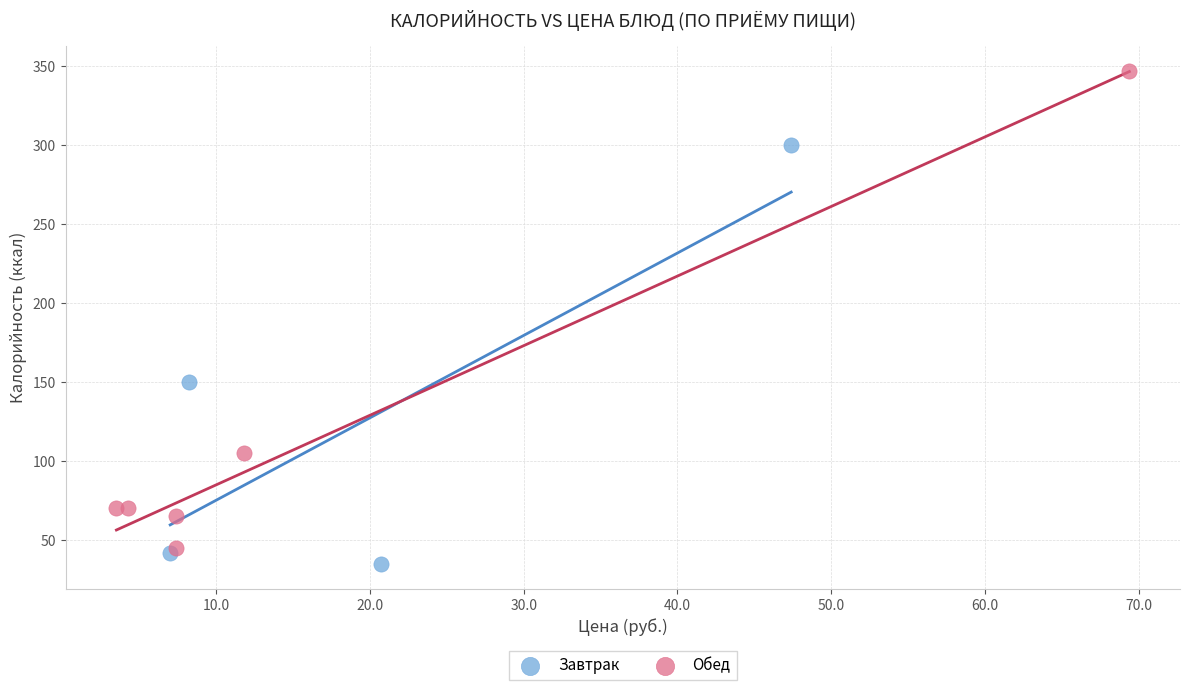

Which series contains the highest Y value?

Обед